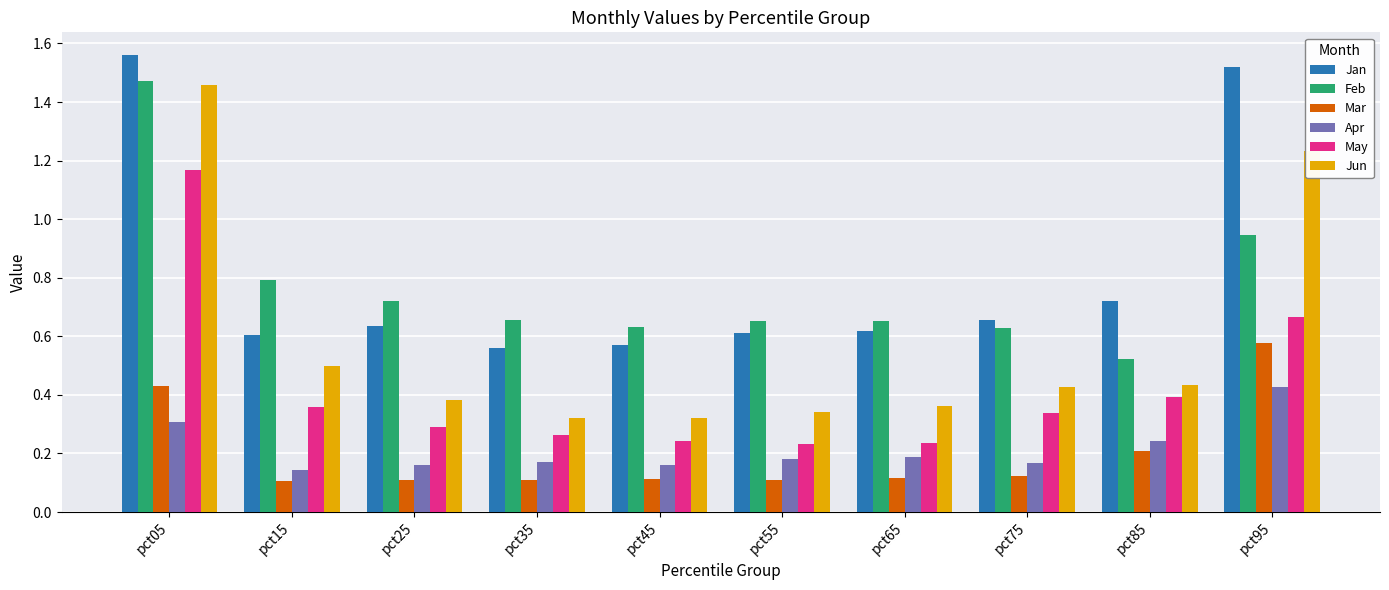

What is the sum of all Jun values?

5.8